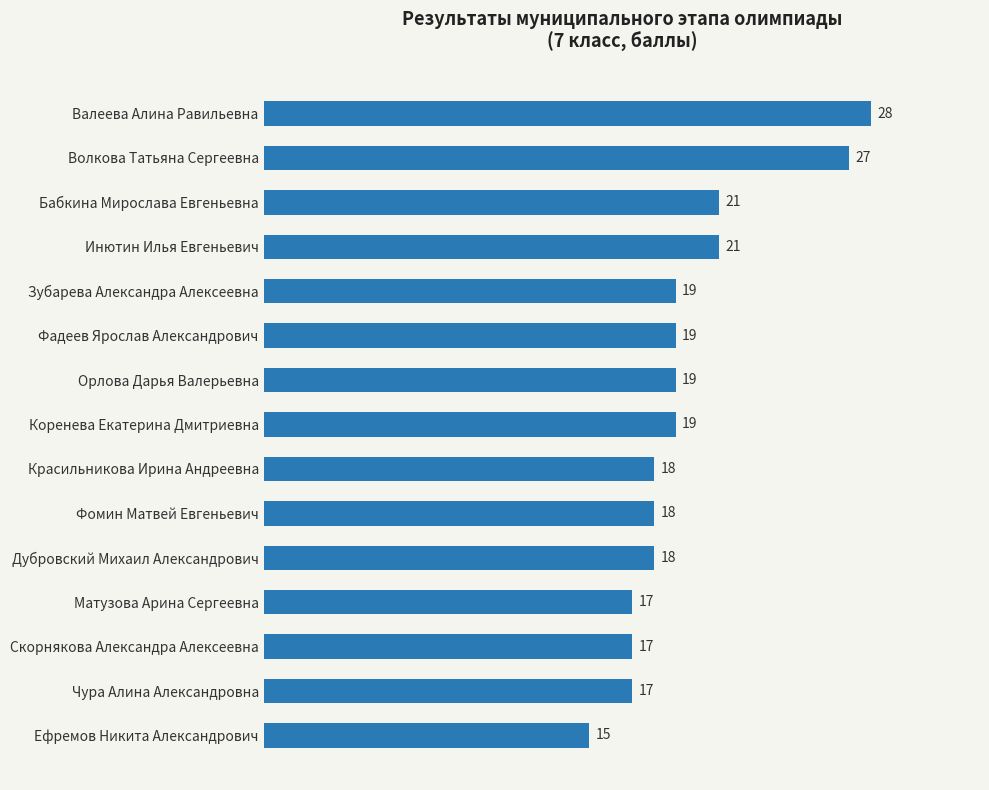

The chart shows a value of 21 at Бабкина Мирослава Евгеньевна. True or false?

True